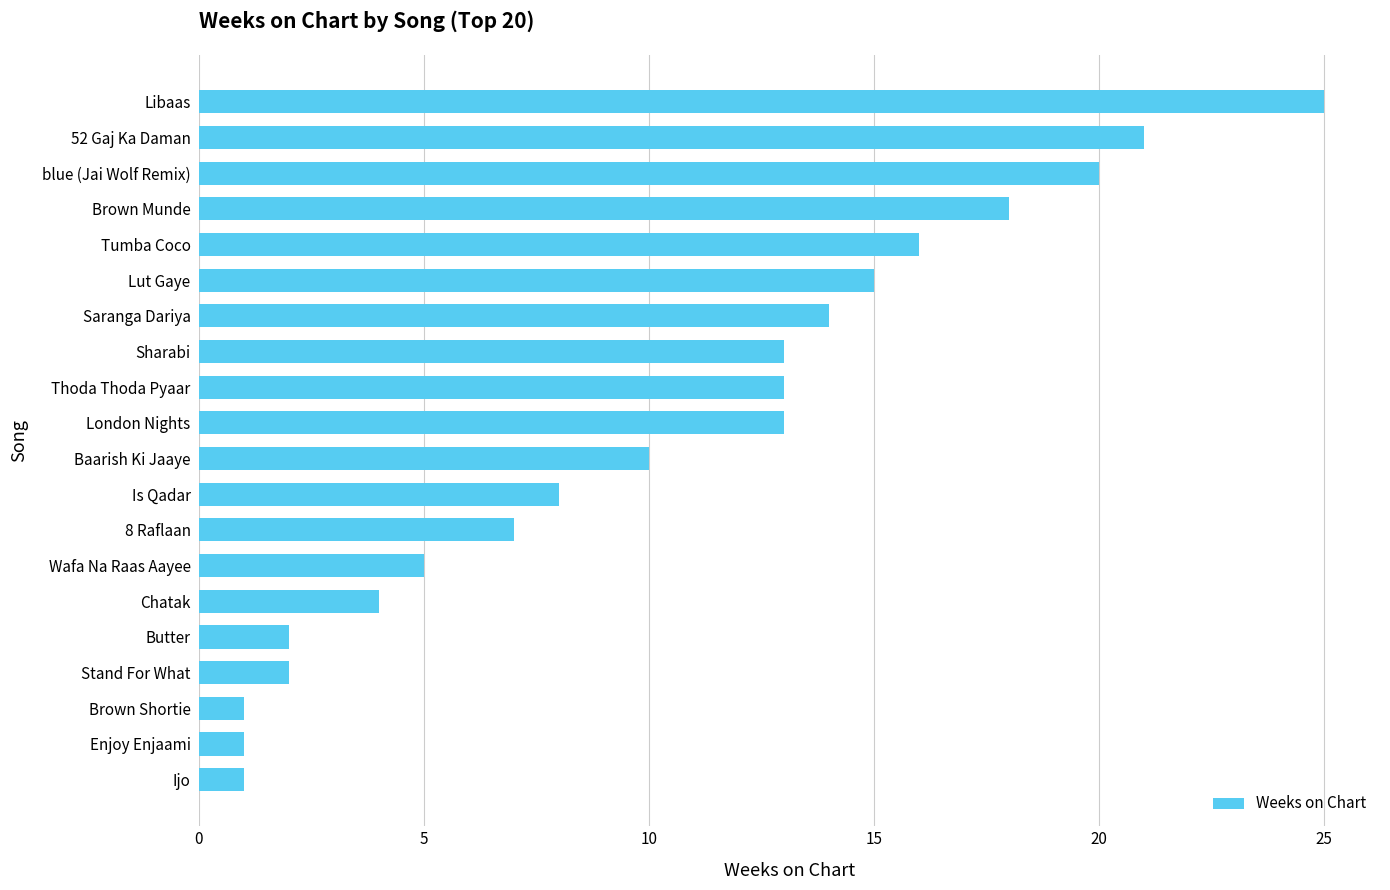

Between Sharabi and Brown Munde, which is larger?

Brown Munde